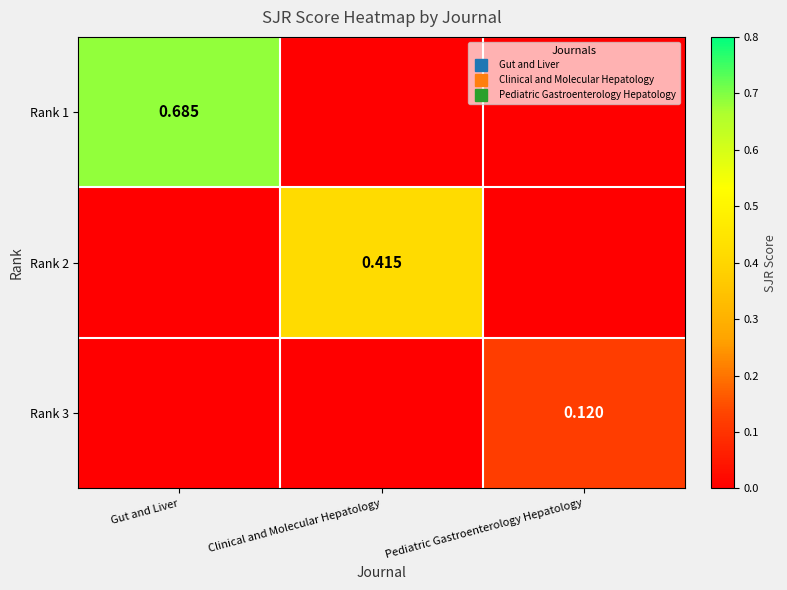

What is the difference between the maximum and minimum values in the Rank 3 series?

0.1